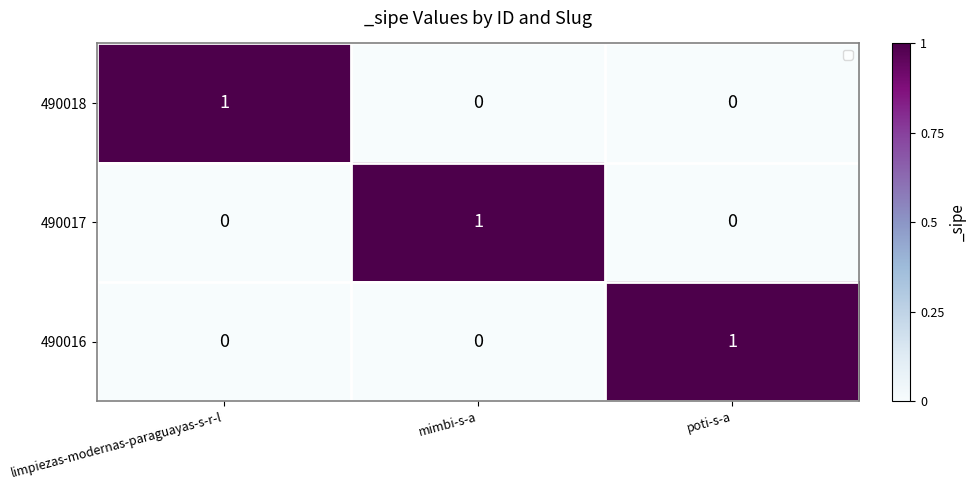

How many distinct data groups are displayed?

3